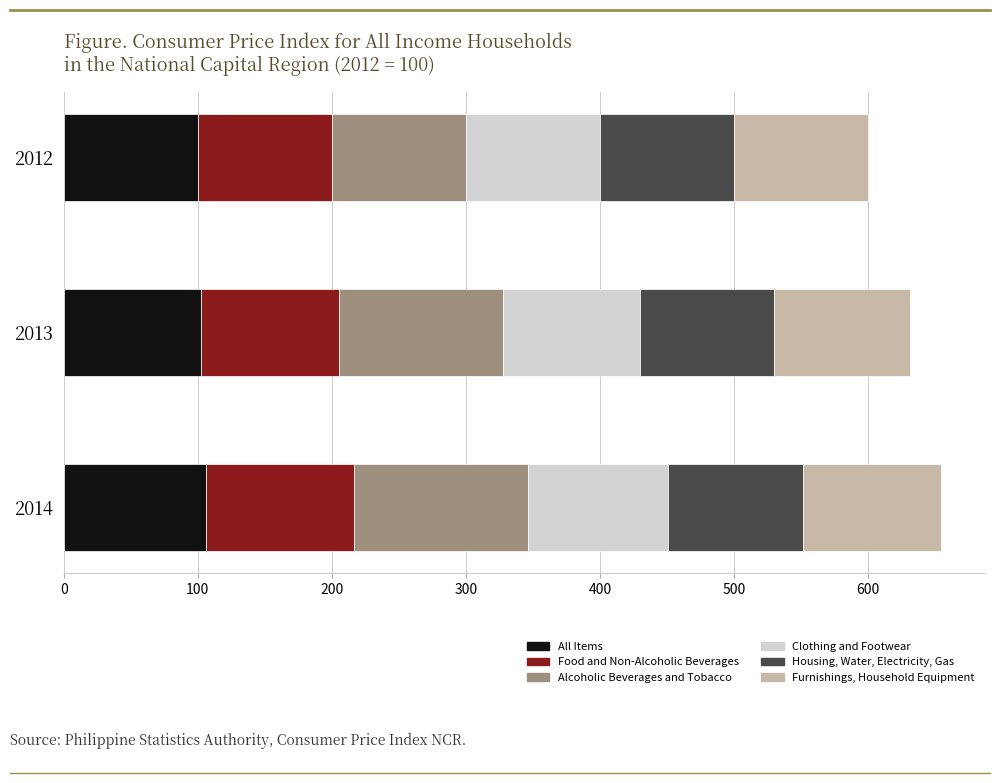

How many data points in All Items are above 102?

2